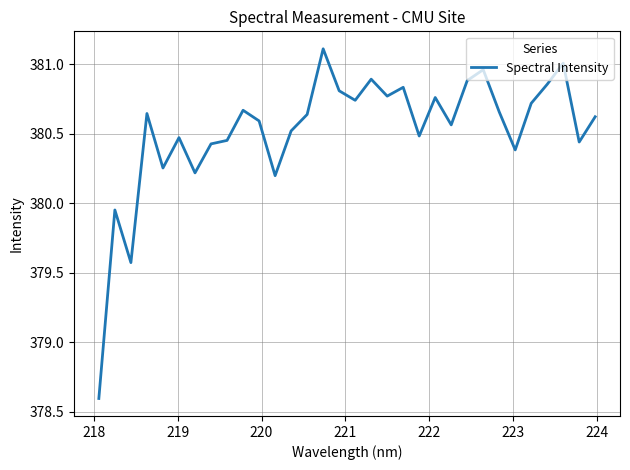

What is the maximum value shown in the chart?

381.1